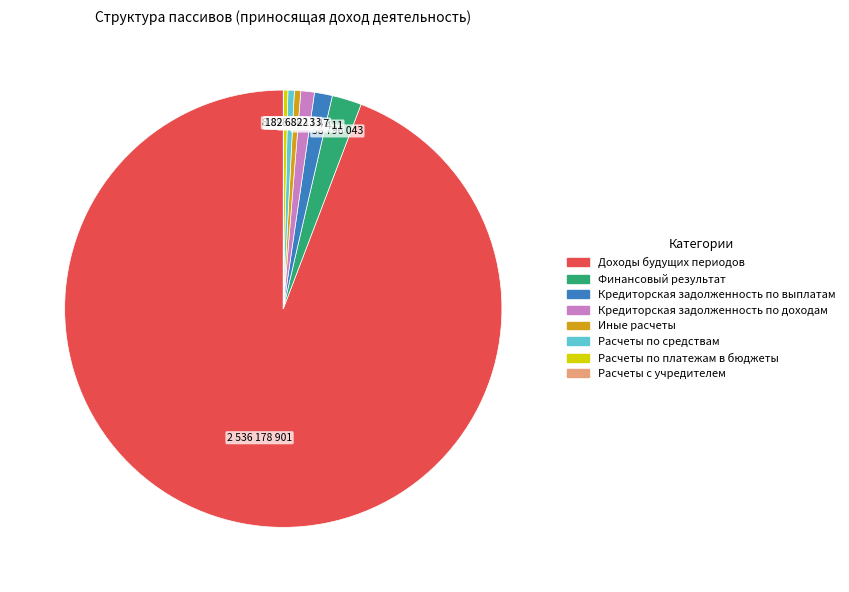

Is there a majority slice in this chart?

Yes